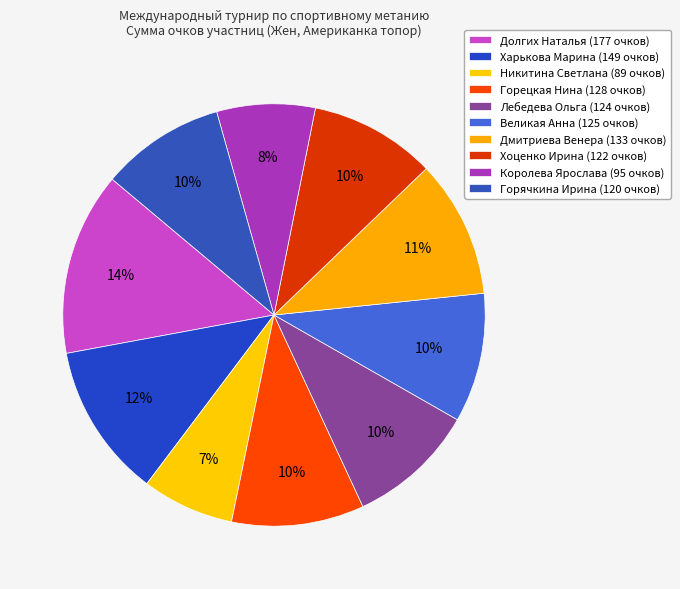

How many segments does this pie chart have?

10